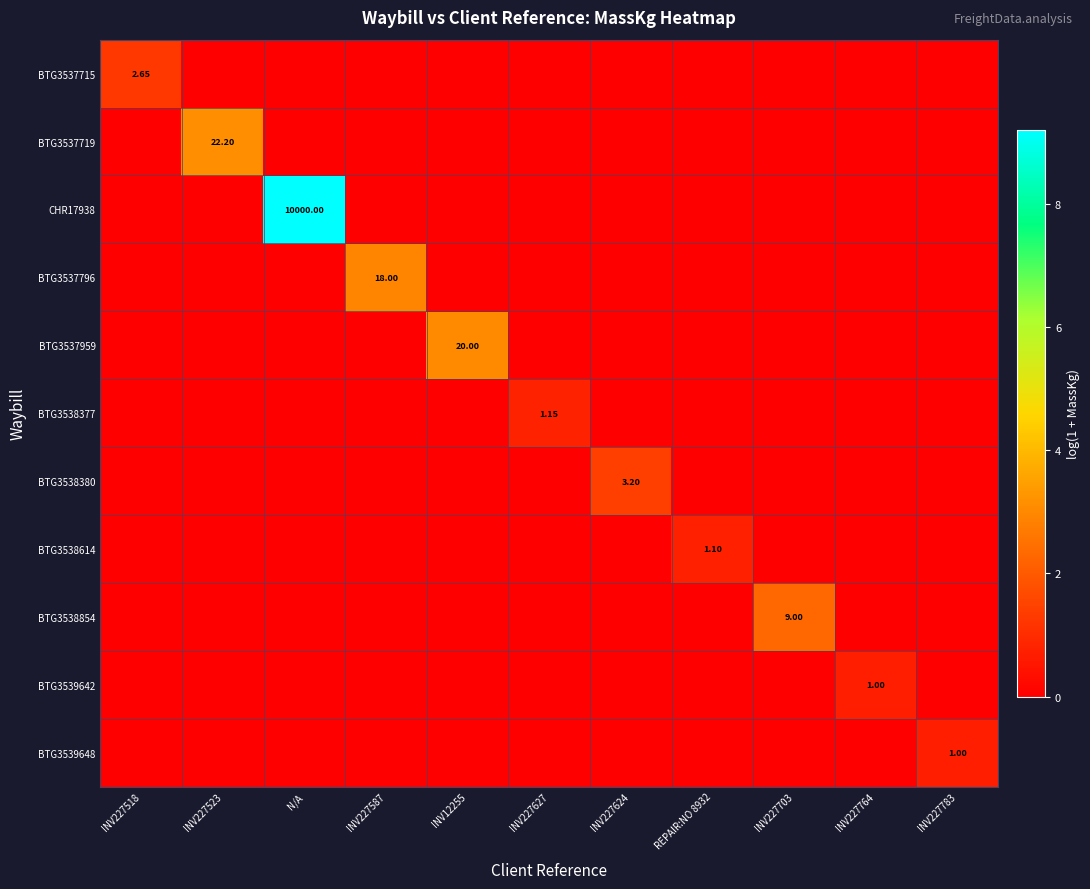

What is the total value across all series at INV227624?

1.4